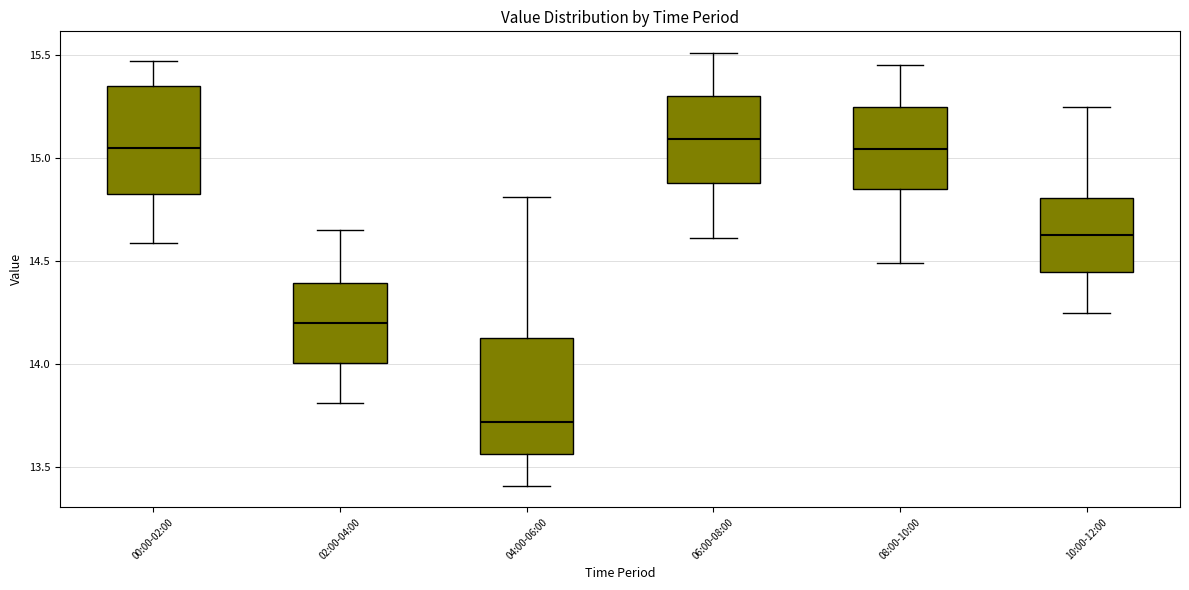

Reading left to right, read every box against the y-axis: the position of its median line, the range the box covers, and the ends of its whiskers. The values are not printed on the chart, so give them approximately, as read against the axis.

00:00-02:00: median 15.05, box 14.85 to 15.35, whiskers 14.60 to 15.45
02:00-04:00: median 14.20, box 14.00 to 14.40, whiskers 13.80 to 14.65
04:00-06:00: median 13.70, box 13.55 to 14.15, whiskers 13.40 to 14.80
06:00-08:00: median 15.10, box 14.90 to 15.30, whiskers 14.60 to 15.50
08:00-10:00: median 15.05, box 14.85 to 15.25, whiskers 14.50 to 15.45
10:00-12:00: median 14.65, box 14.45 to 14.80, whiskers 14.25 to 15.25